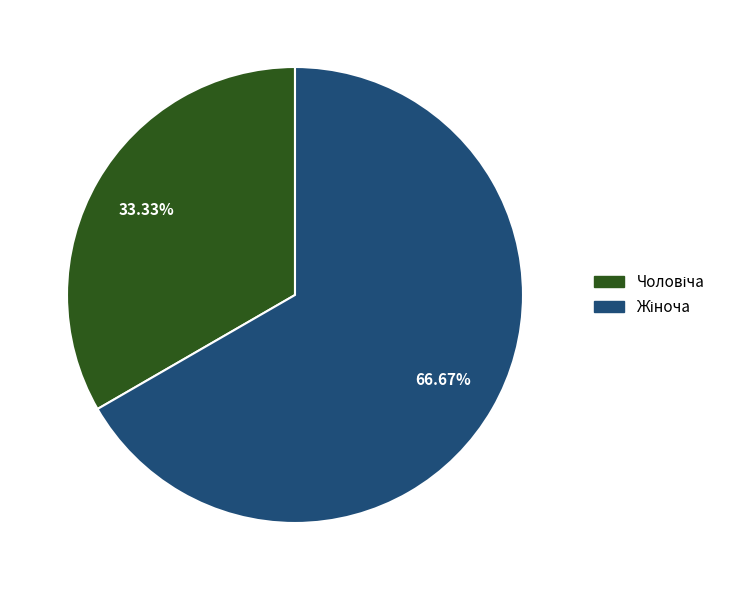

Does any single category account for the majority?

Yes